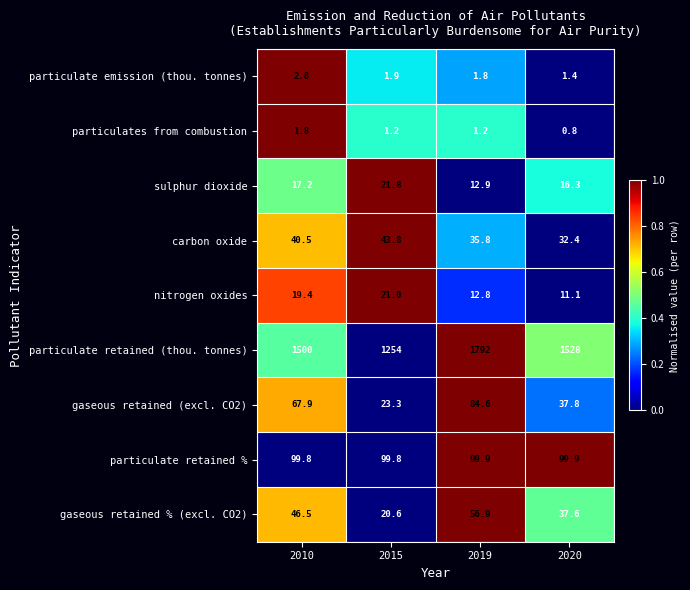

What is the maximum value shown in the chart?

1792.0